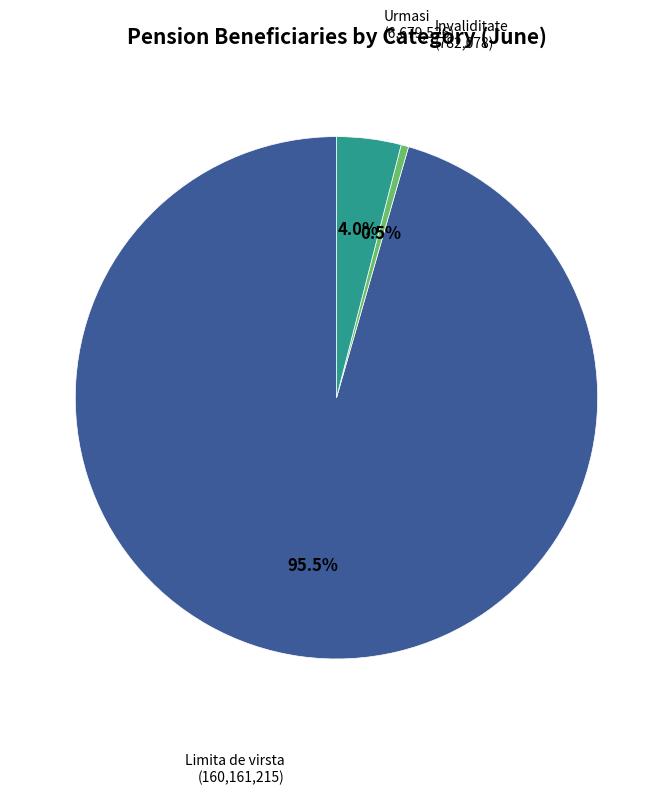

How many segments does this pie chart have?

3